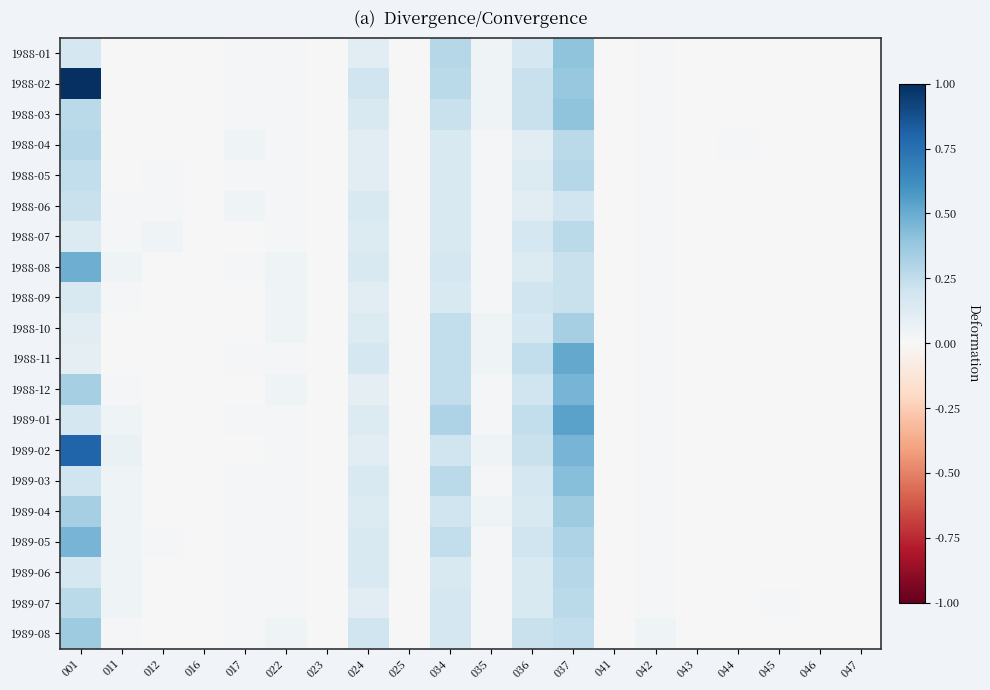

Between 001 and 016, which series saw the biggest shift?

1988-02